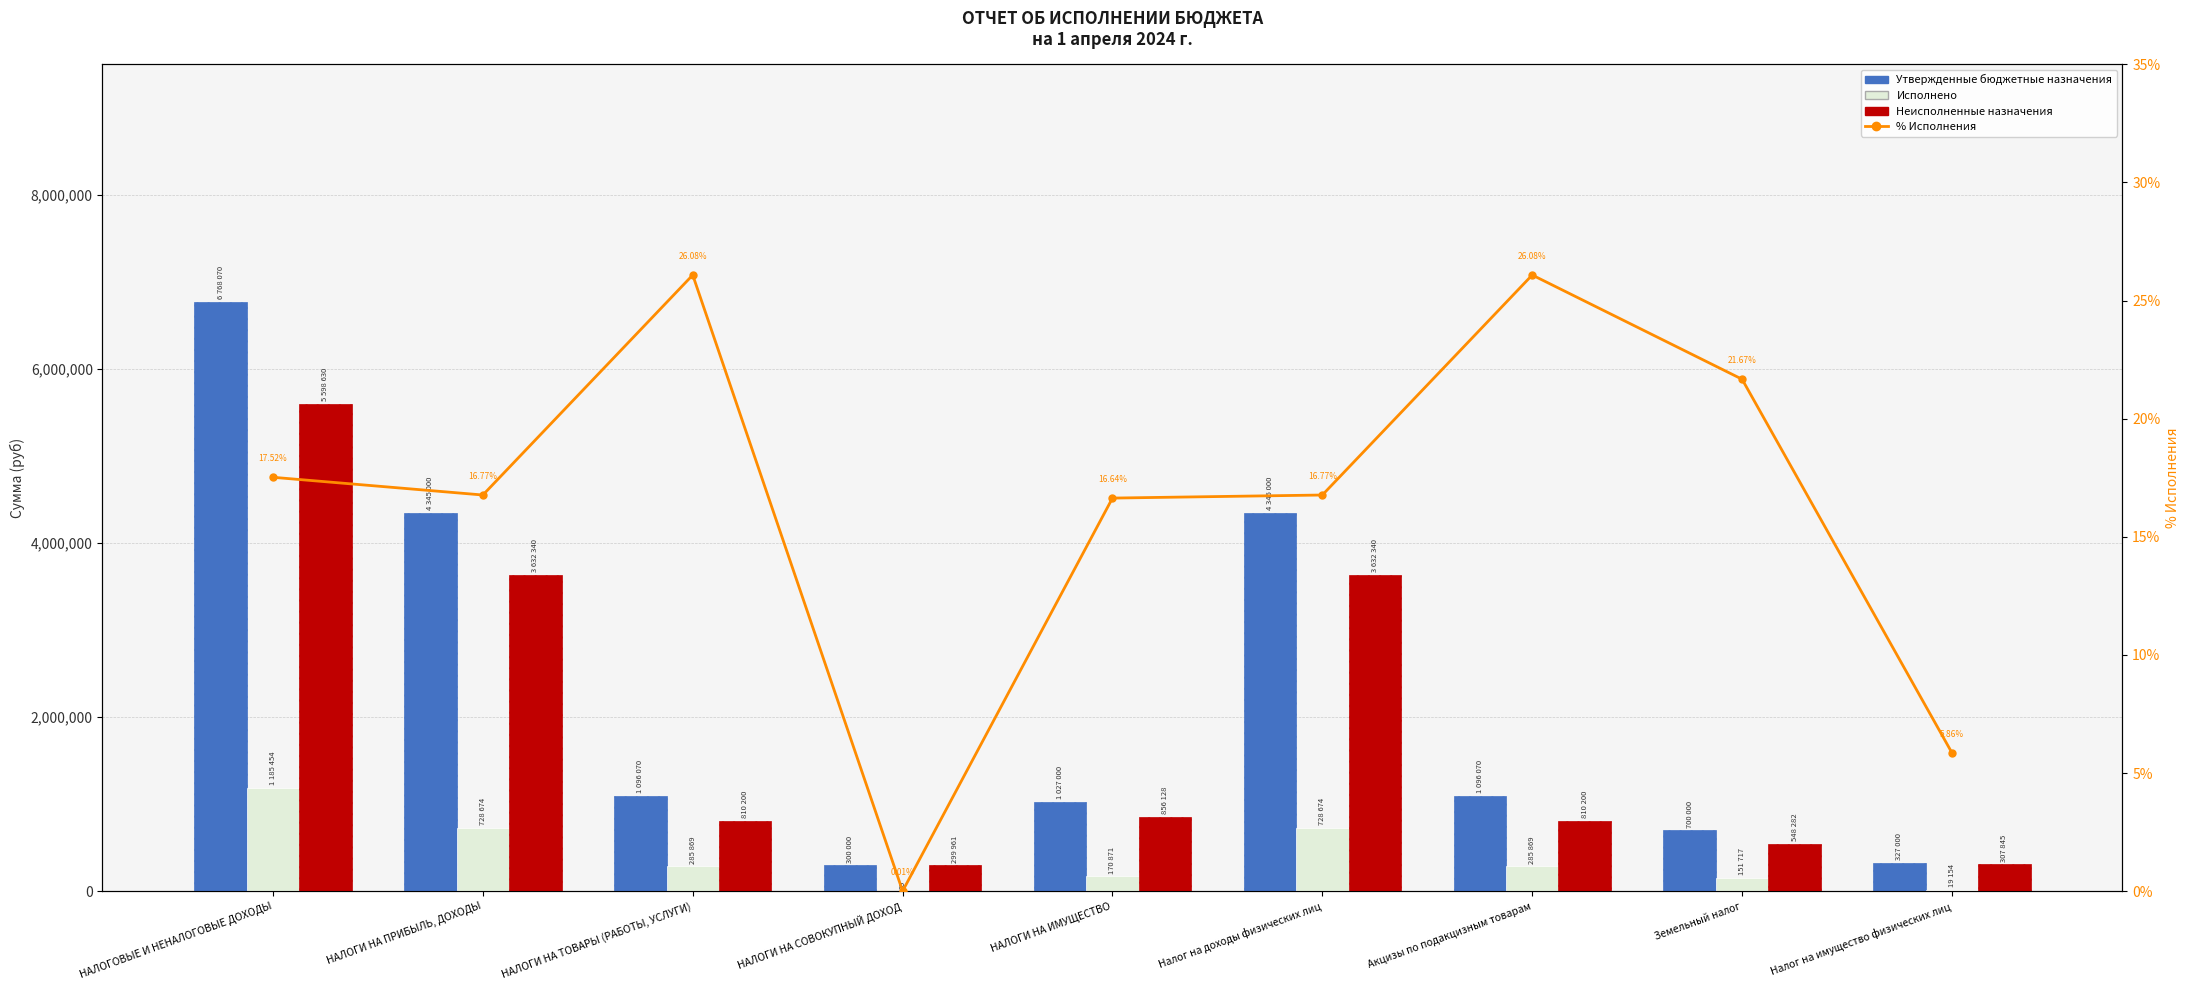

What is the greatest value displayed?

6768070.0